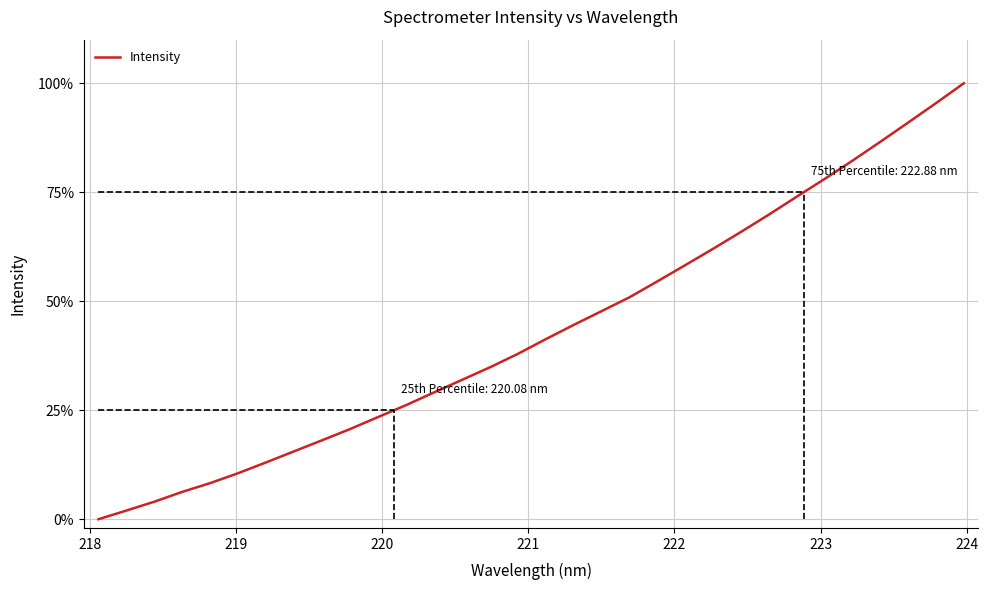

Is this an area chart (filled region under the line)?

No